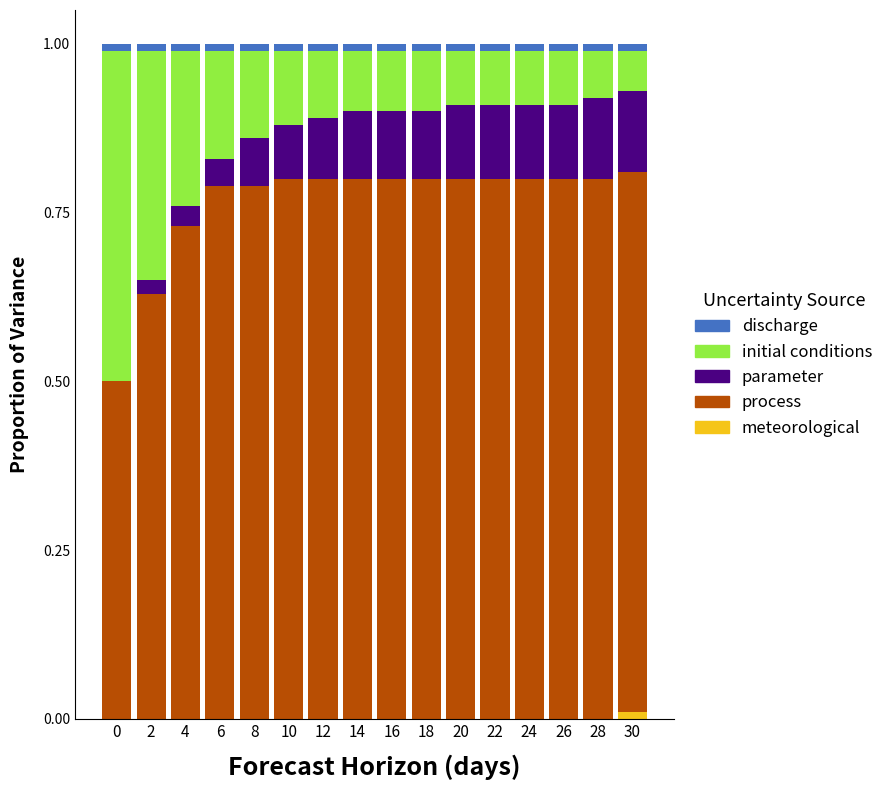

Are the bars horizontal?

No